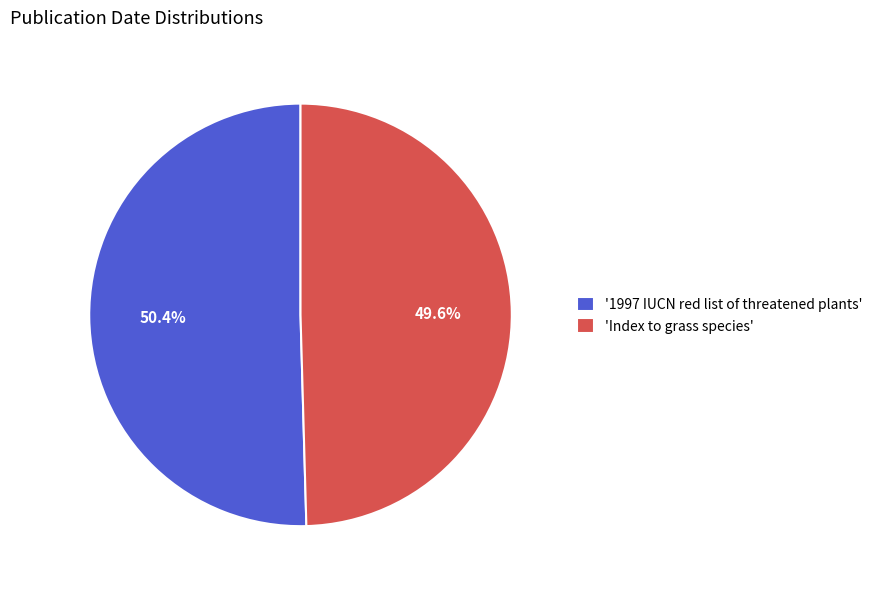

Between '1997 IUCN red list of threatened plants' and 'Index to grass species', which is larger?

'1997 IUCN red list of threatened plants'